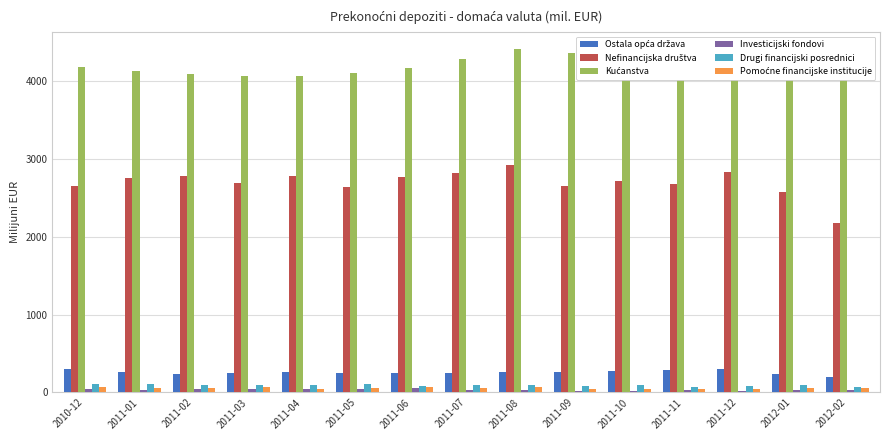

How many series are shown in this chart?

6